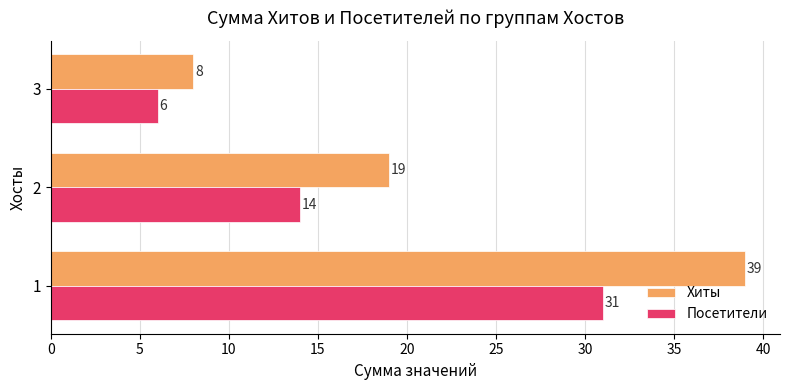

Which series has the largest range (max minus min)?

Хиты